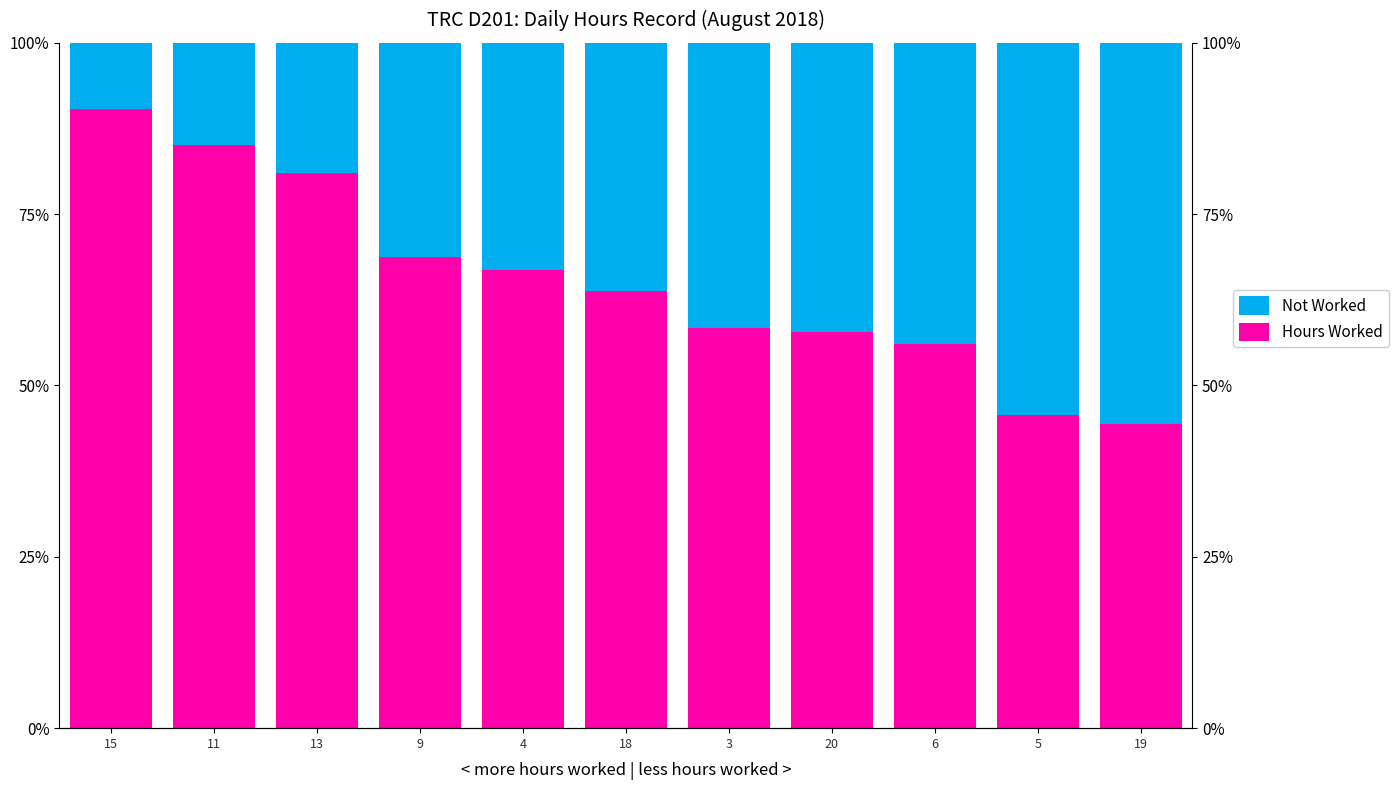

Reading left to right, transcribe all the data shown in this chart.

Not Worked: 15=9.7	11=14.9	13=19.0	9=31.2	4=33.2	18=36.2	3=41.5	20=42.3	6=44.0	5=54.3	19=55.6
Hours Worked: 15=90.3	11=85.2	13=81.0	9=68.8	4=66.8	18=63.8	3=58.5	20=57.8	6=56.0	5=45.8	19=44.3